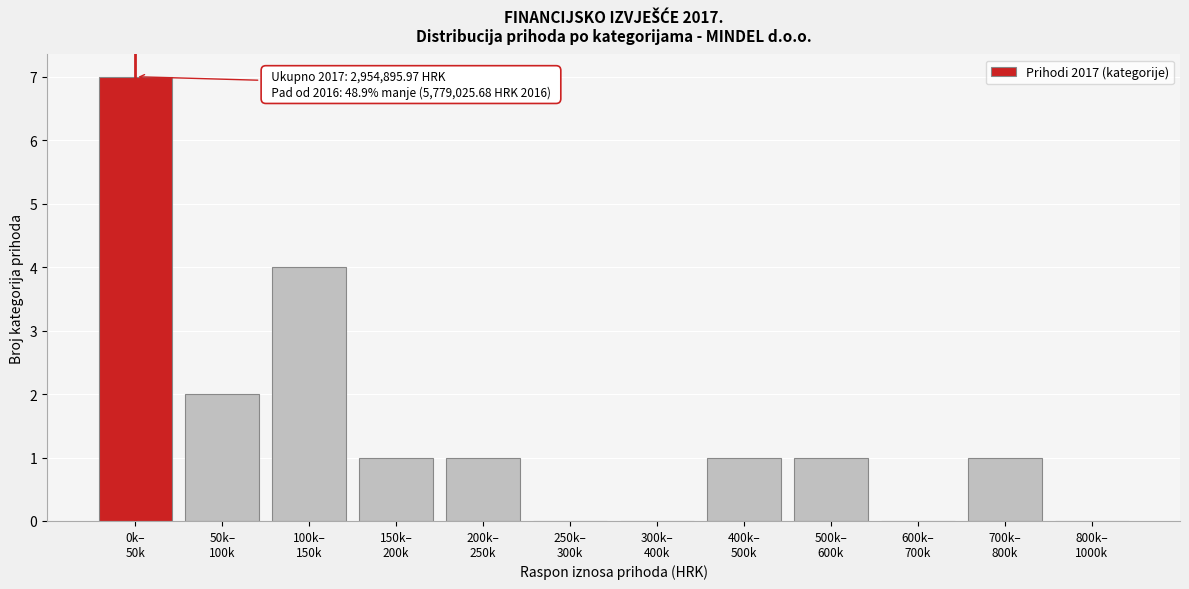

What is the greatest value displayed?

7